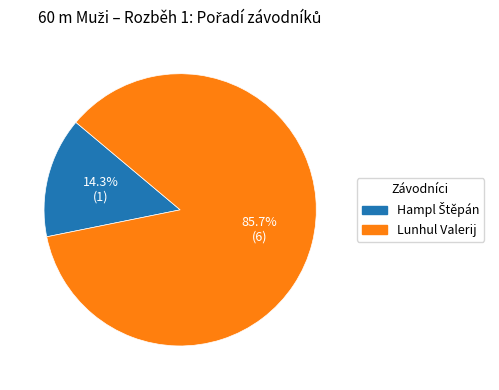

To the nearest percent, what percentage of the pie is Lunhul Valerij?

86%